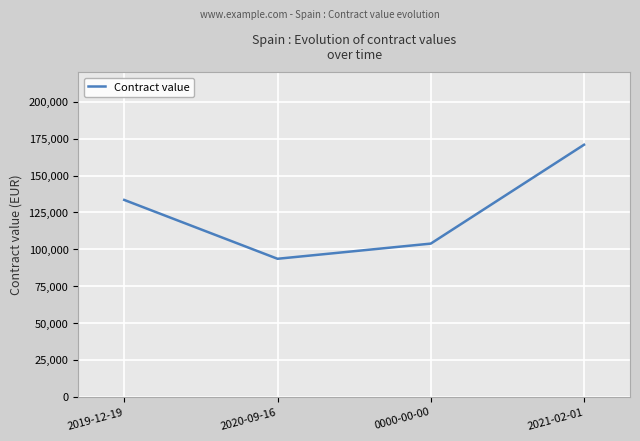

Count the number of categories in the chart.

4